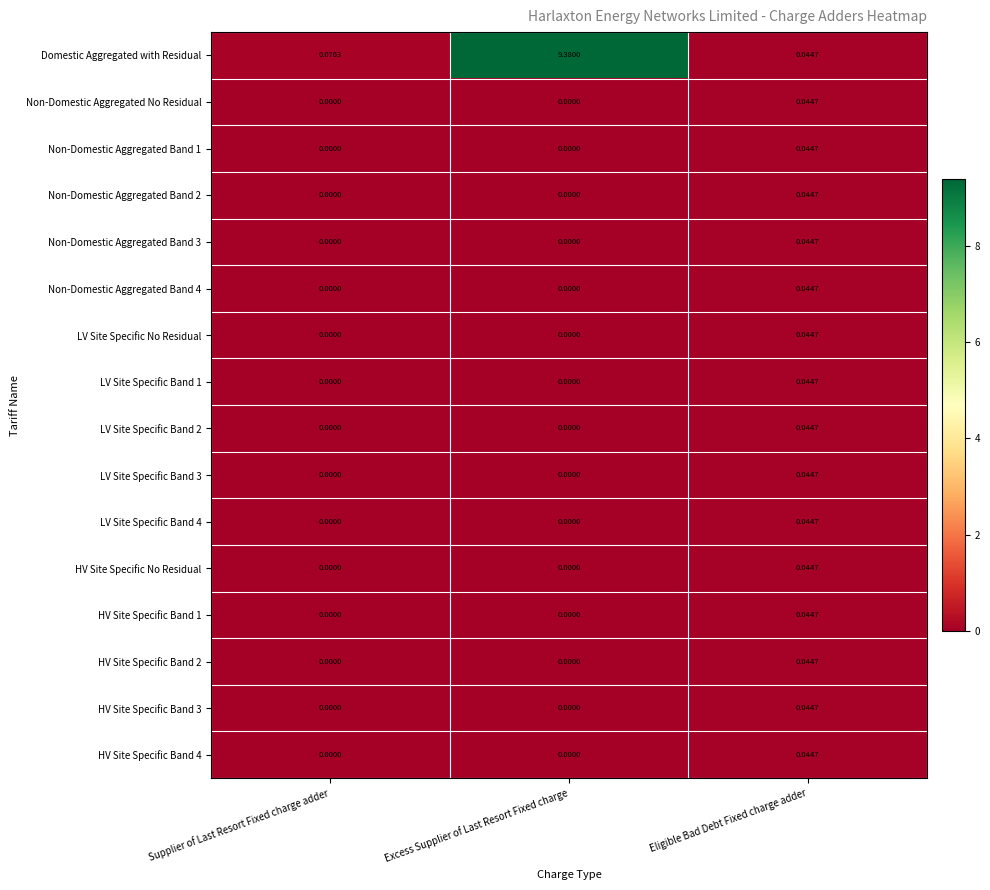

Between Excess Supplier of Last Resort Fixed charge and Eligible Bad Debt Fixed charge adder, which series saw the biggest shift?

Domestic Aggregated with Residual